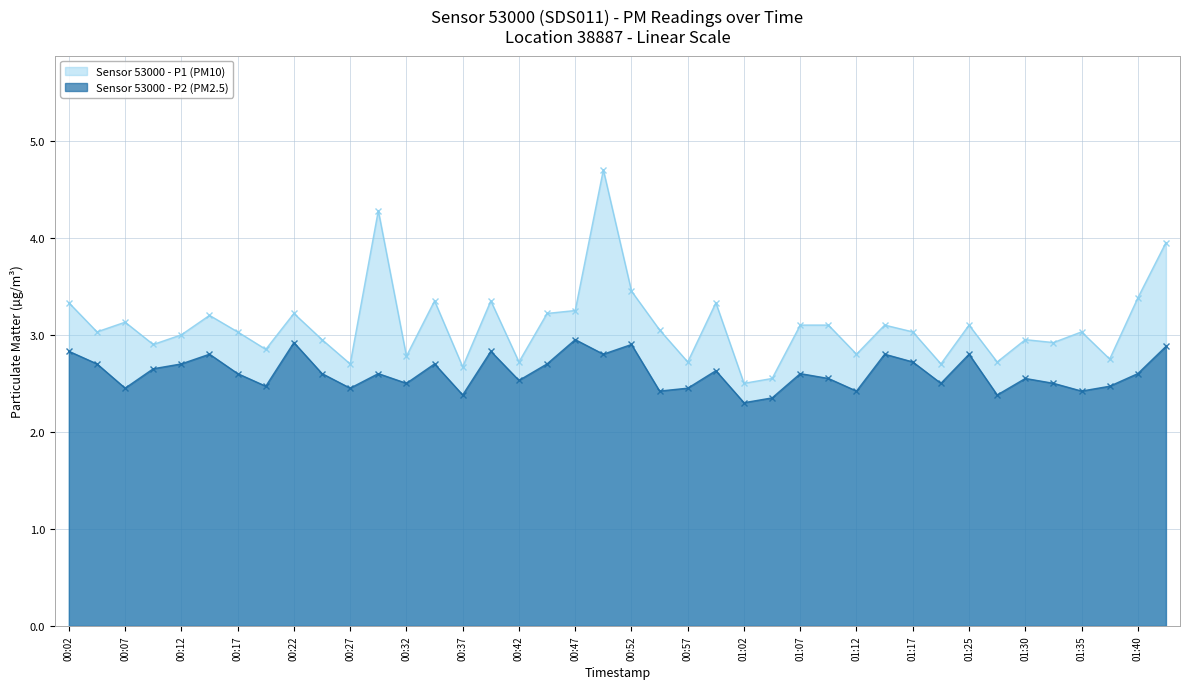

True or false: P1 and P2 intersect in this chart.

False